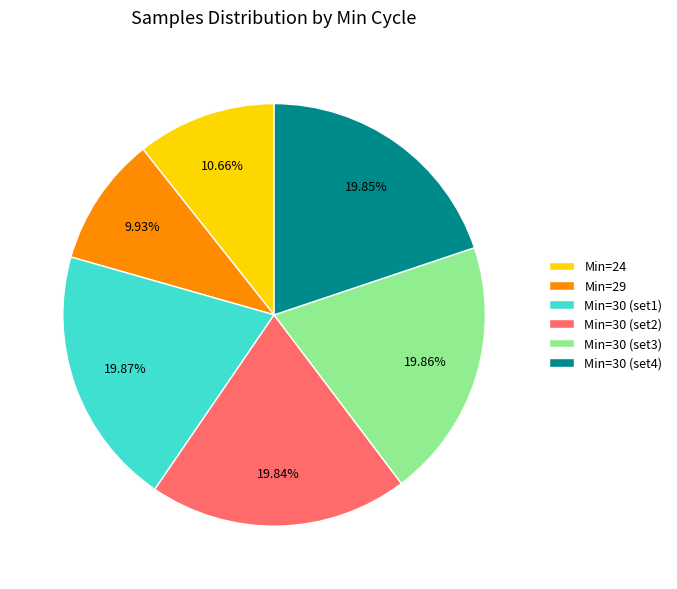

Is there any slice that represents more than half of the pie?

No